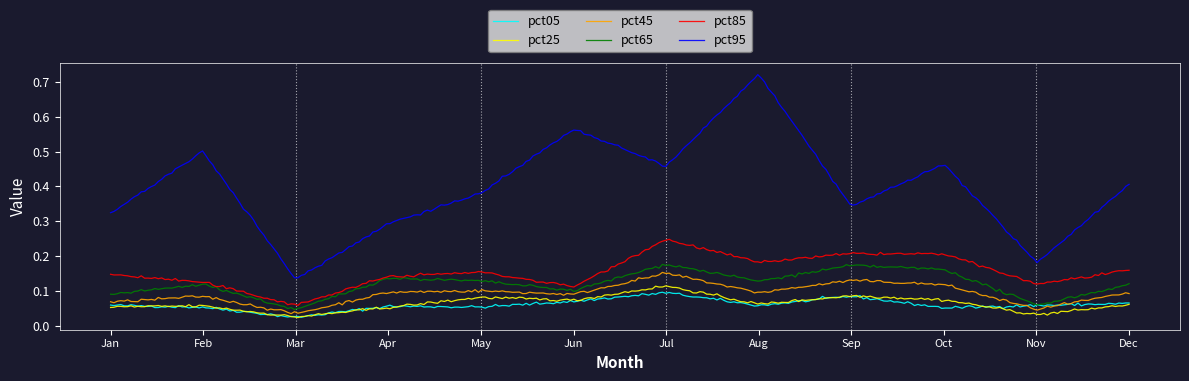

True or false: pct95 and pct65 intersect in this chart.

False